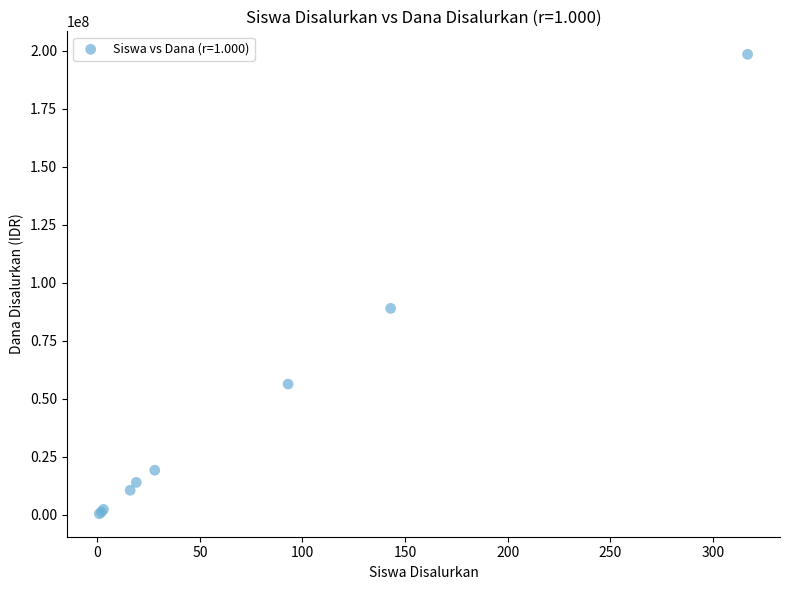

What Y value in the scatter plot is closest to 99375000?

88875000